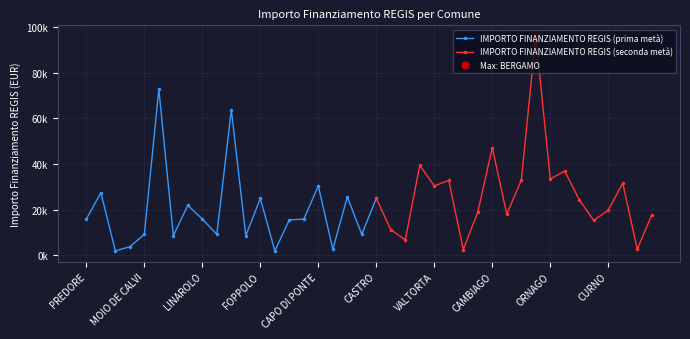

Between PREMOLO and PREDORE, which is larger?

PREMOLO